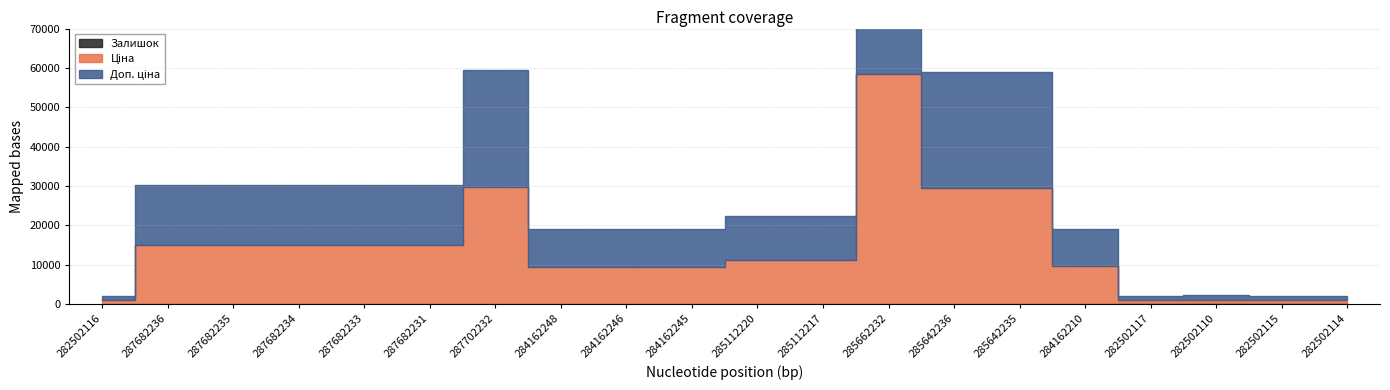

In Залишок, how many points are higher than both neighbors (excluding endpoints)?

1